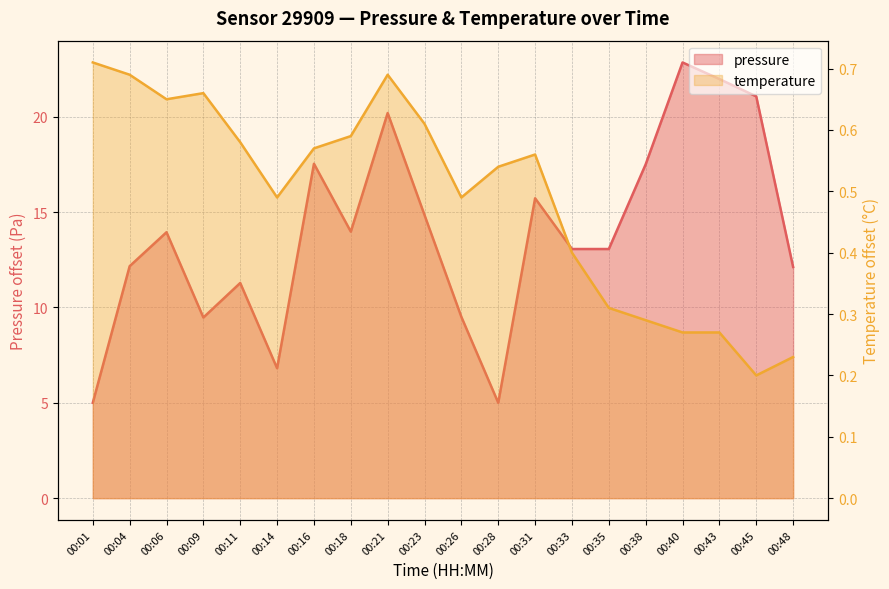

What is the sum of all temperature values?

9.8